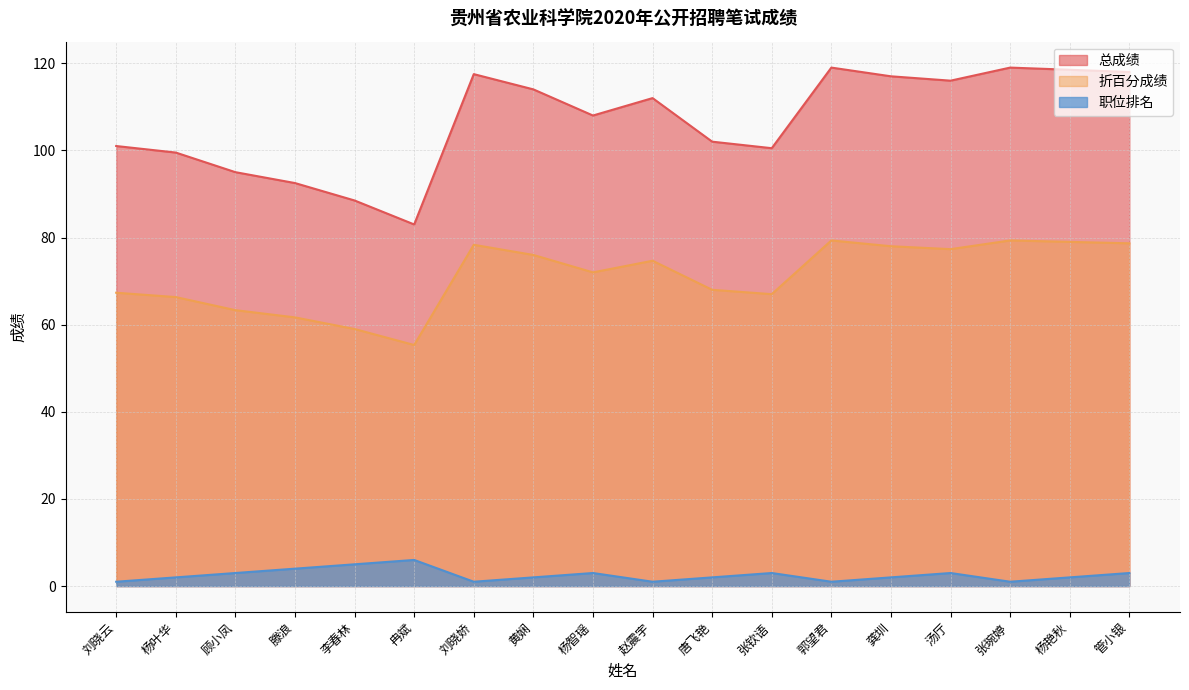

What is the average value of the 总成绩 series?

106.7